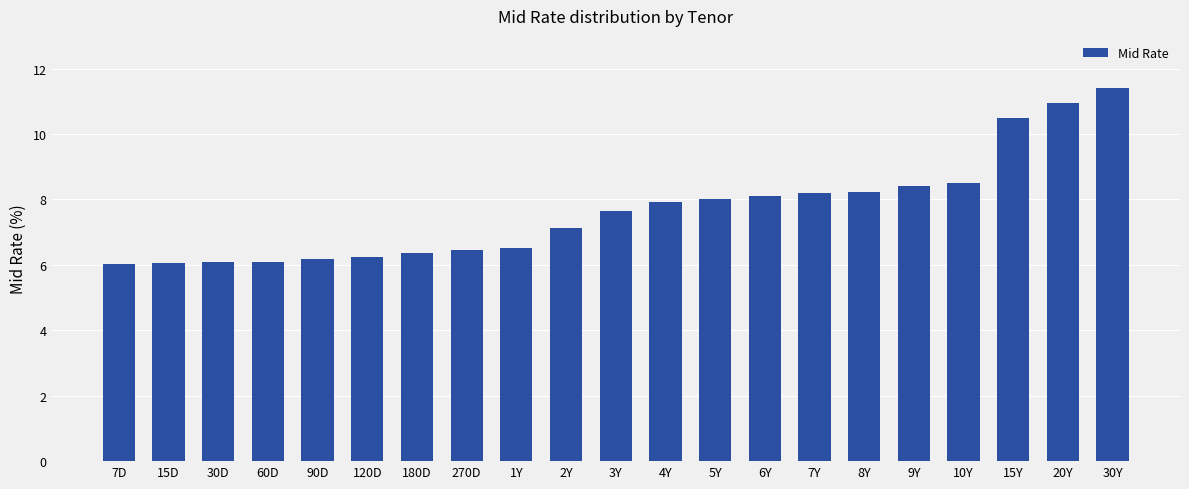

Is it true that the value at 8Y is 11.3?

False